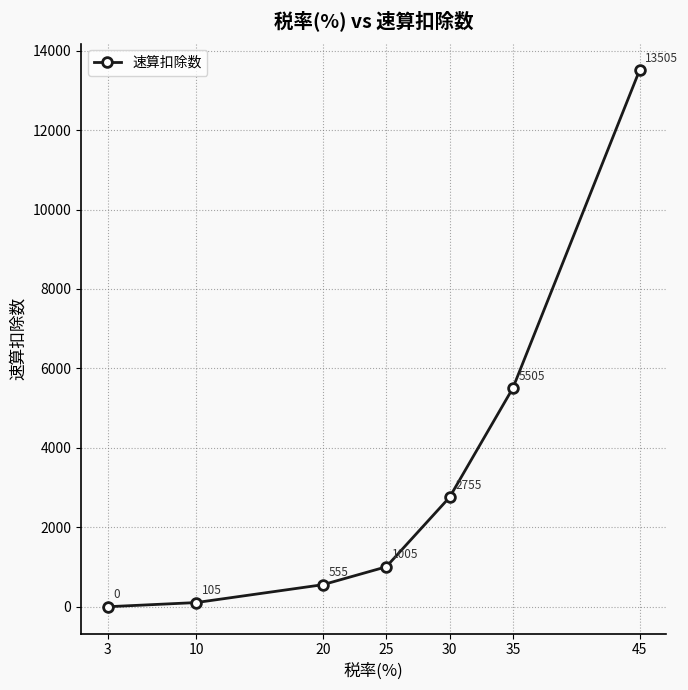

At which label is the value closest to 6752?

35